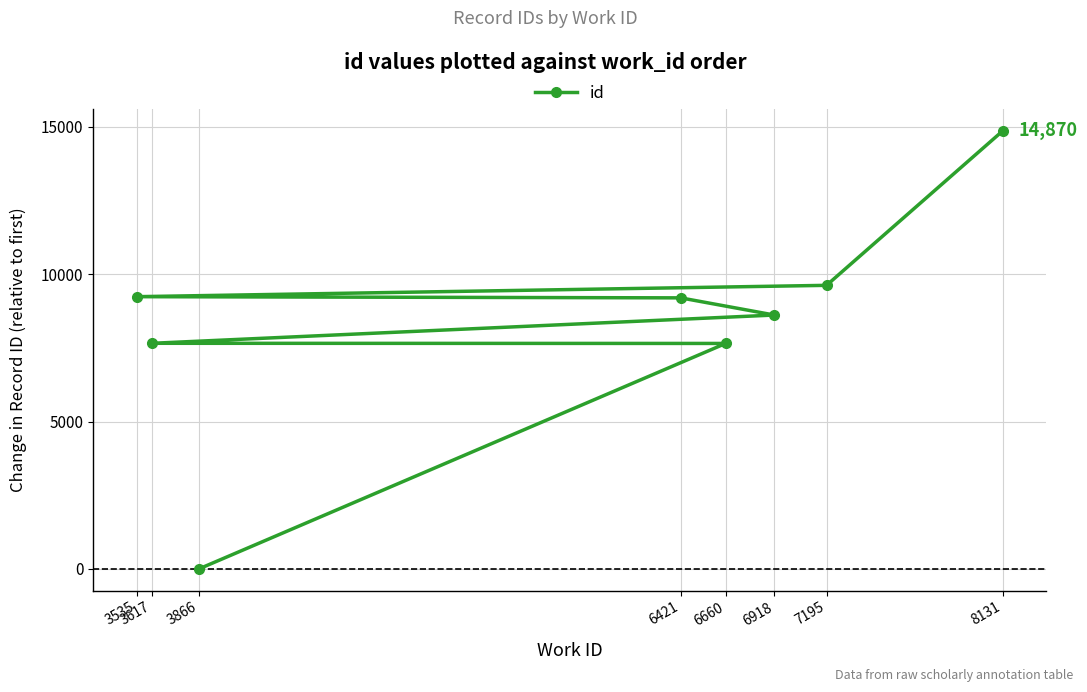

How many series are shown in this chart?

1